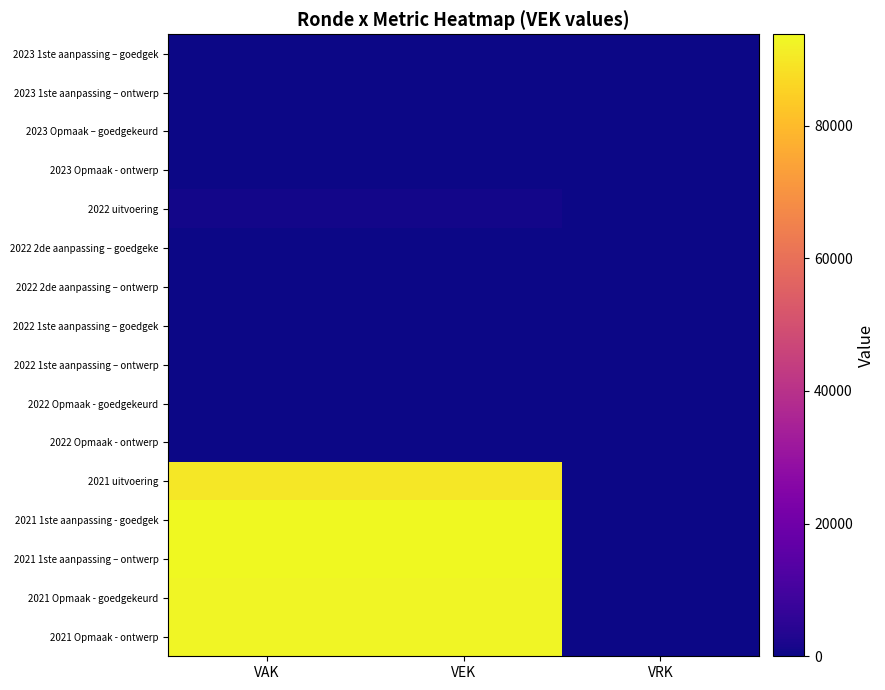

List the labels in order of 2021 Opmaak - ontwerp value, largest first.

VAK, VEK, VRK